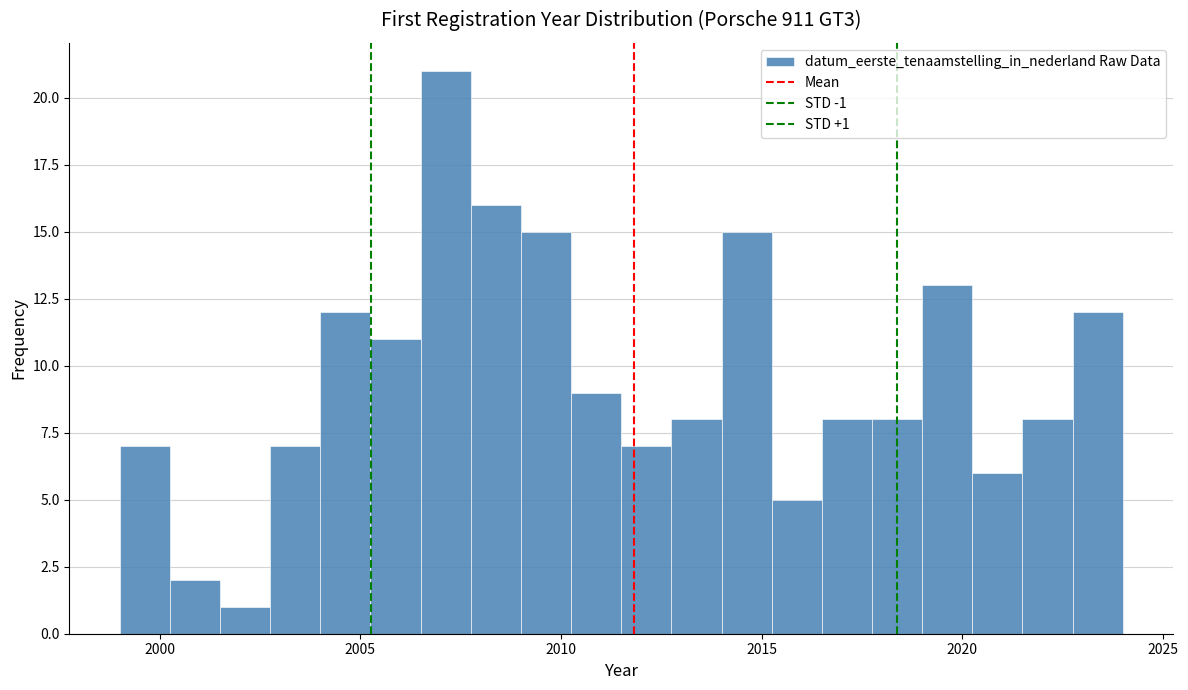

Read against the x-axis, roughly where is the centre of the tallest bar?

2007.0